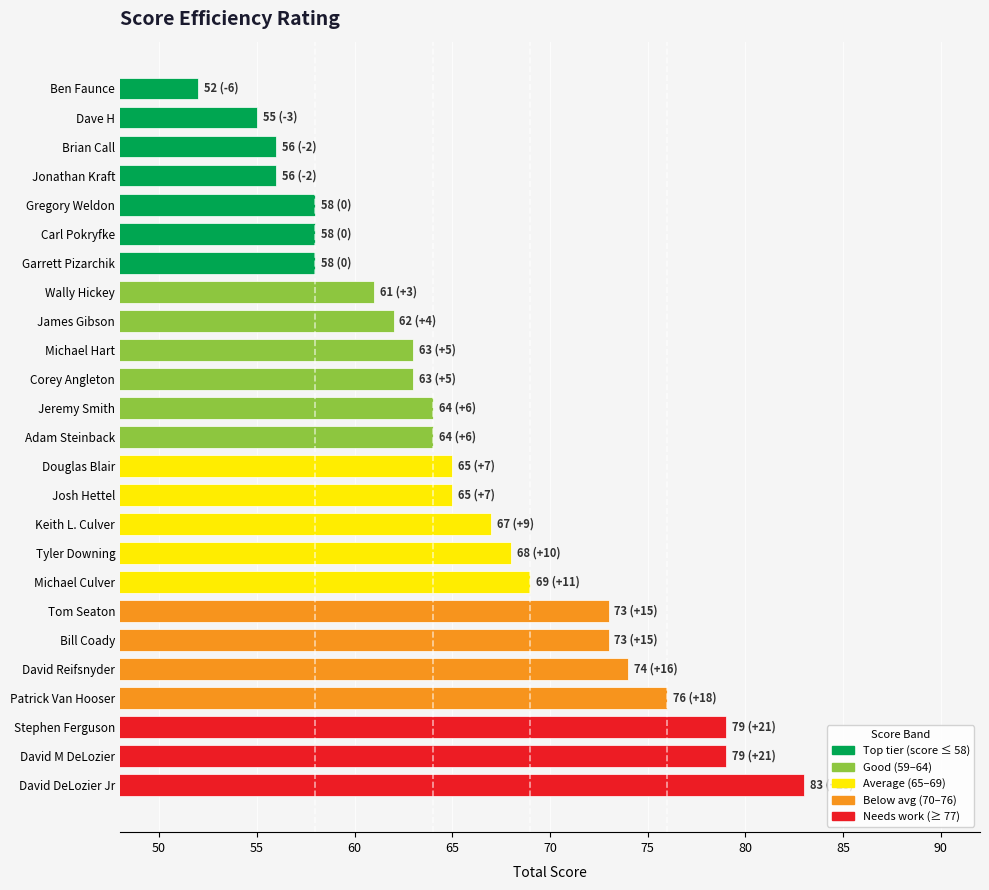

Reading bottom to top, list all the values displayed in this chart.

83	79	79	76	74	73	73	69	68	67	65	65	64	64	63	63	62	61	58	58	58	56	56	55	52